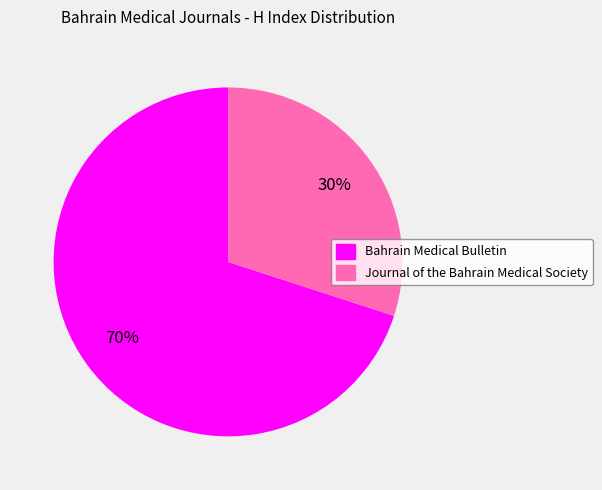

Rank the categories by value from highest to lowest.

Bahrain Medical Bulletin, Journal of the Bahrain Medical Society